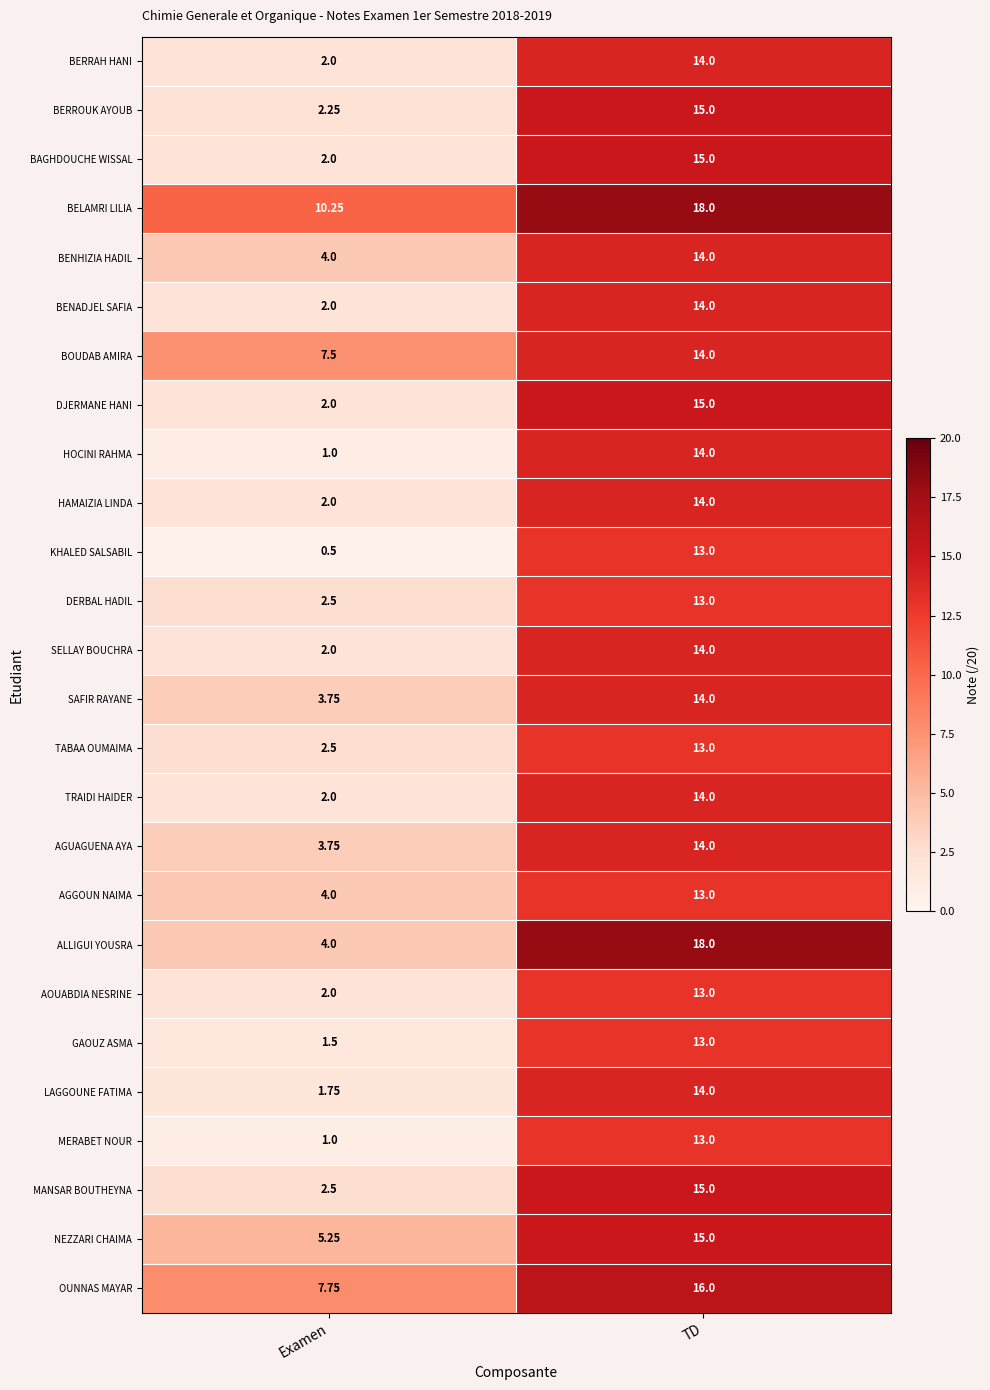

List the labels in order of MERABET NOUR value, largest first.

TD, Examen